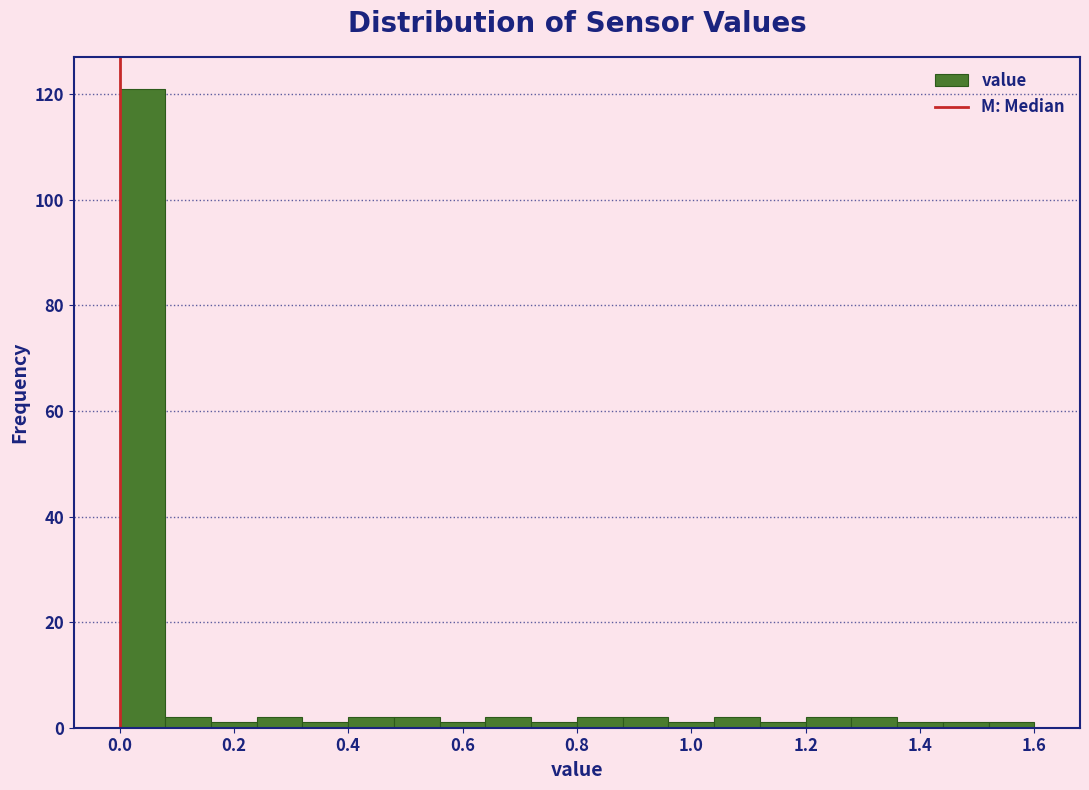

What is the height of the bar covering 0.64 to 0.72 on the x-axis? The values are not printed on the chart, so give them approximately, as read against the axis.

2